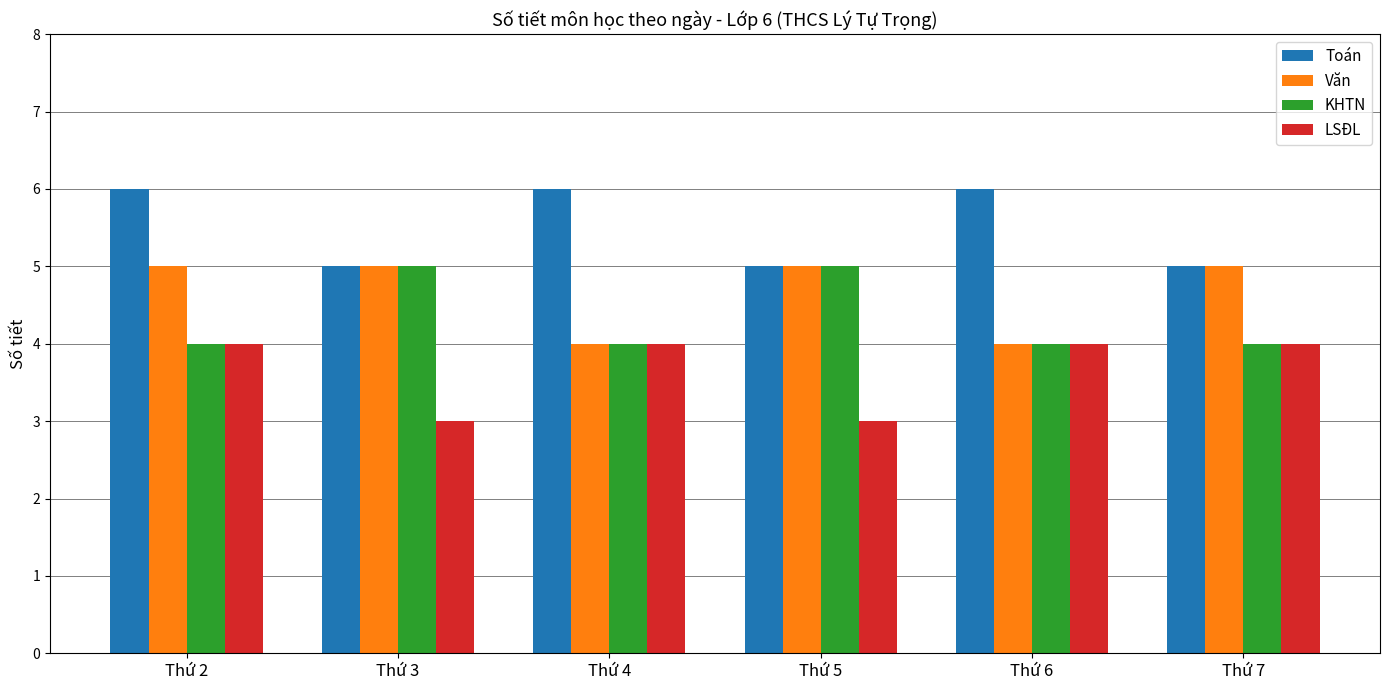

Rank the series by their average value, from lowest to highest.

LSĐL, KHTN, Văn, Toán